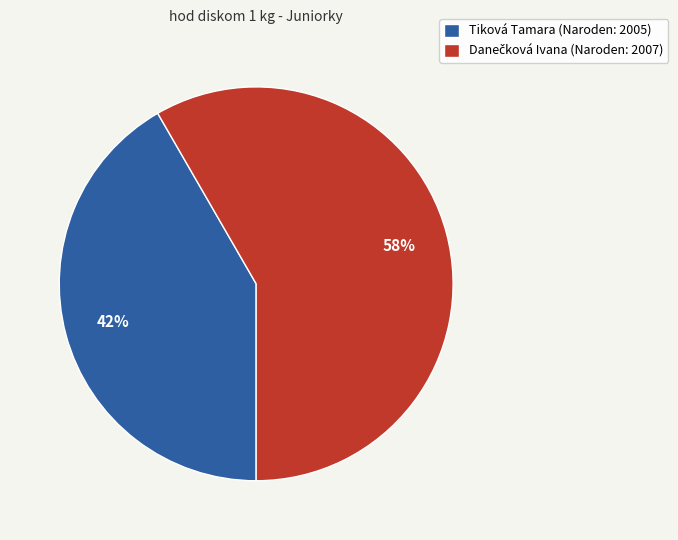

How many slices are in this pie chart?

2